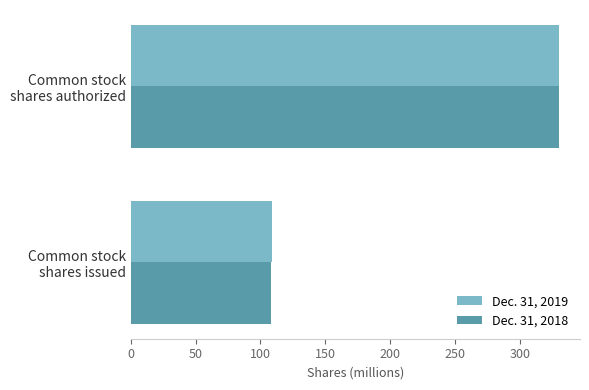

Which series has the widest spread of values?

Dec. 31, 2018